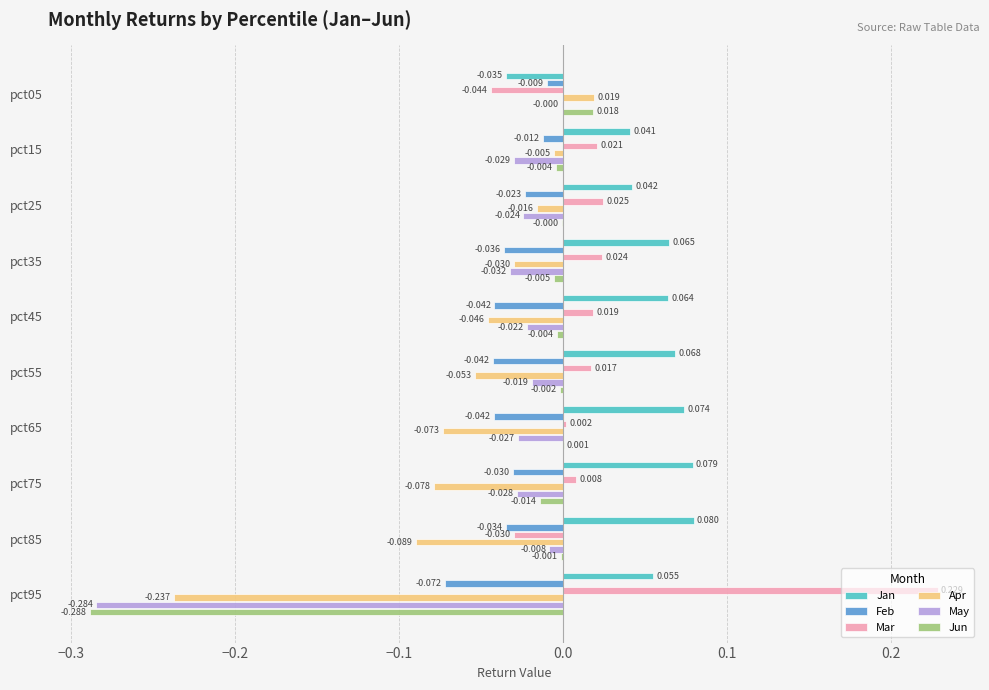

Which series has the largest total across all categories?

Jan